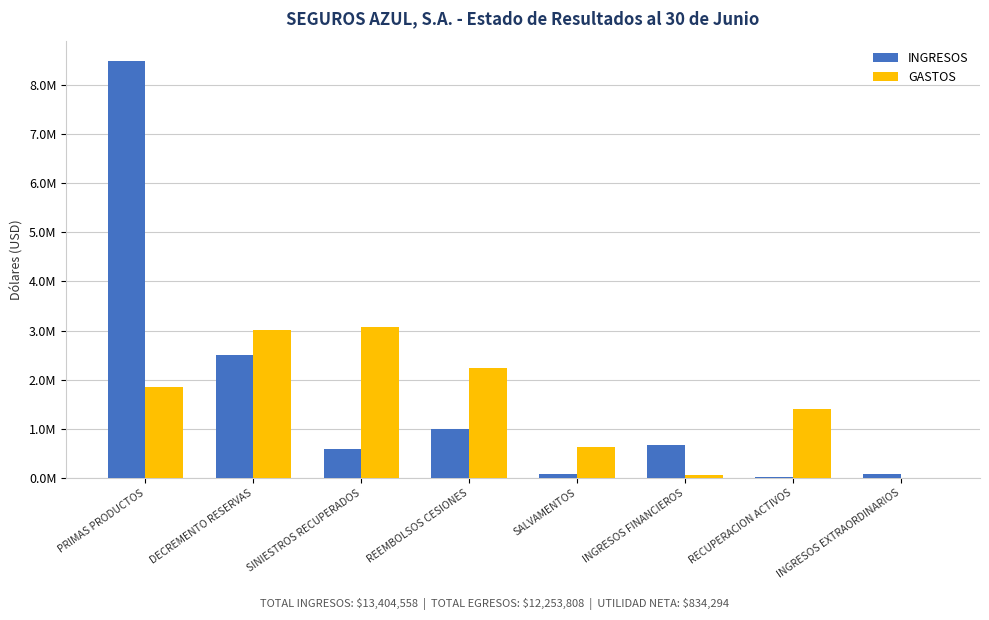

Are the bars grouped side by side (vs. stacked)?

Yes